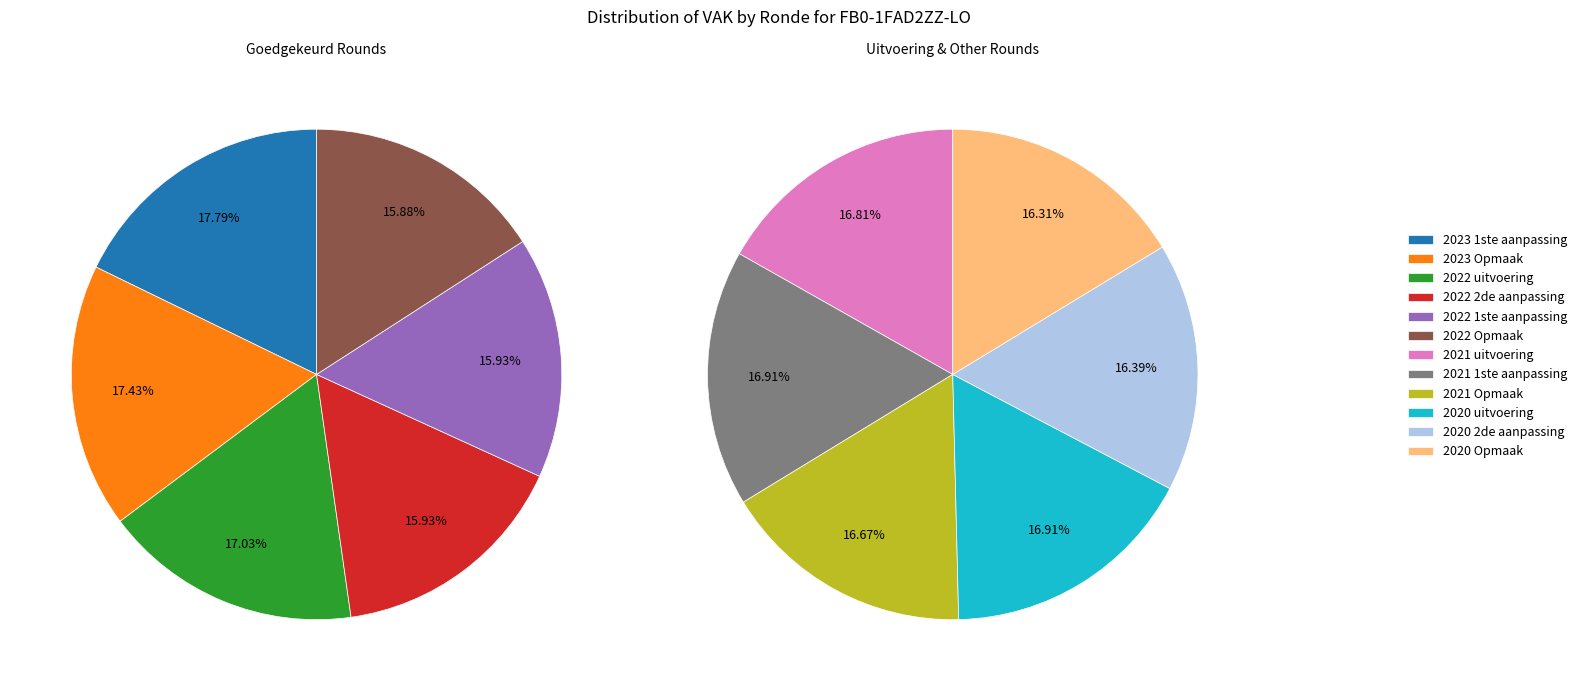

Between 2023 Opmaak and 2020 uitvoering, which is larger?

2023 Opmaak